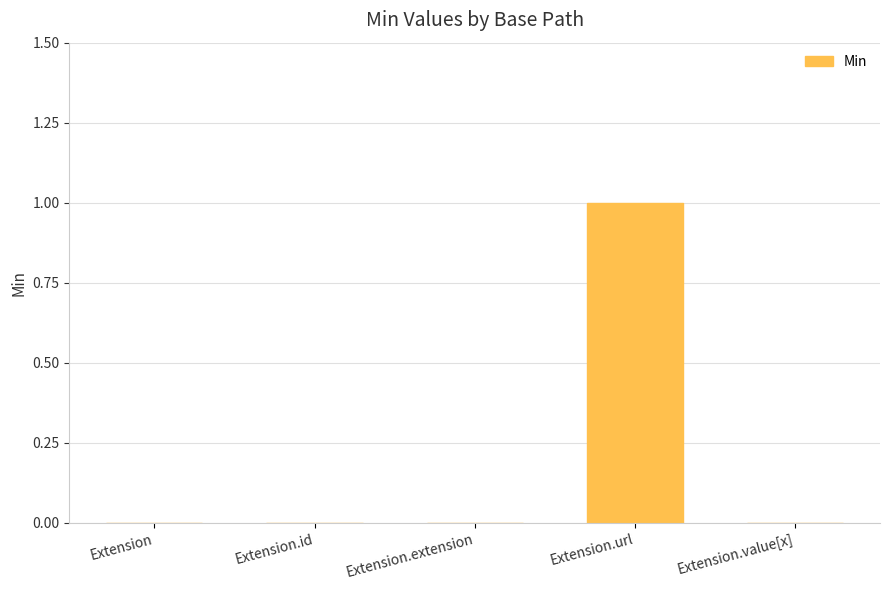

At which category does the chart reach its peak across all series?

Extension.url